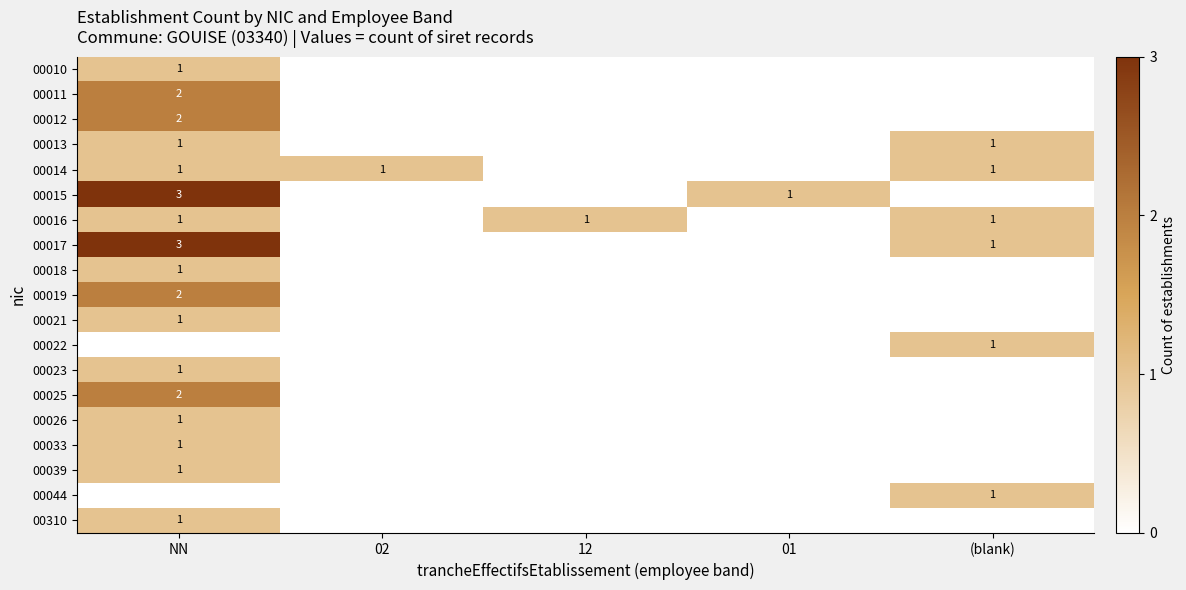

At which category does the chart reach its minimum across all series?

02